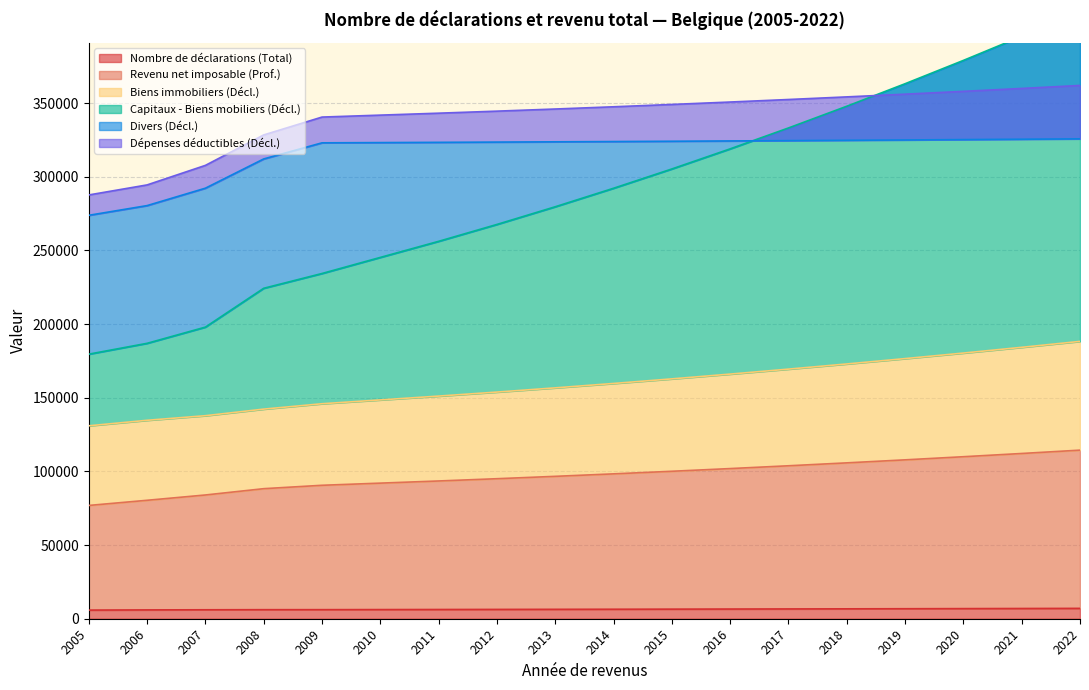

The Nombre de déclarations (Total) series shows 178286.9 at 2018. True or false?

False